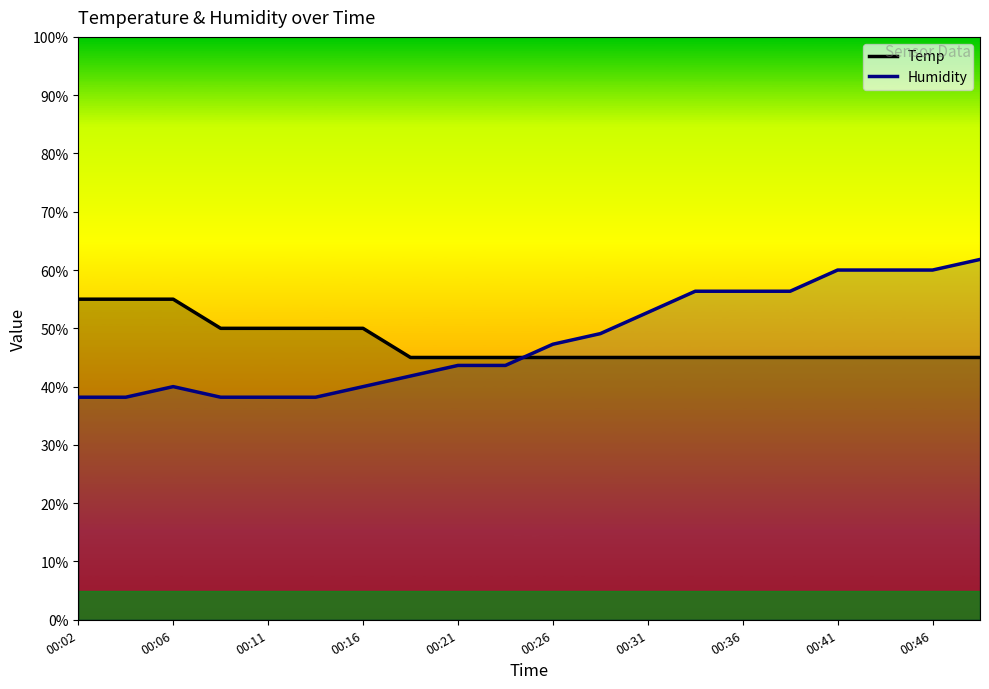

How many lines are shown in the chart?

2